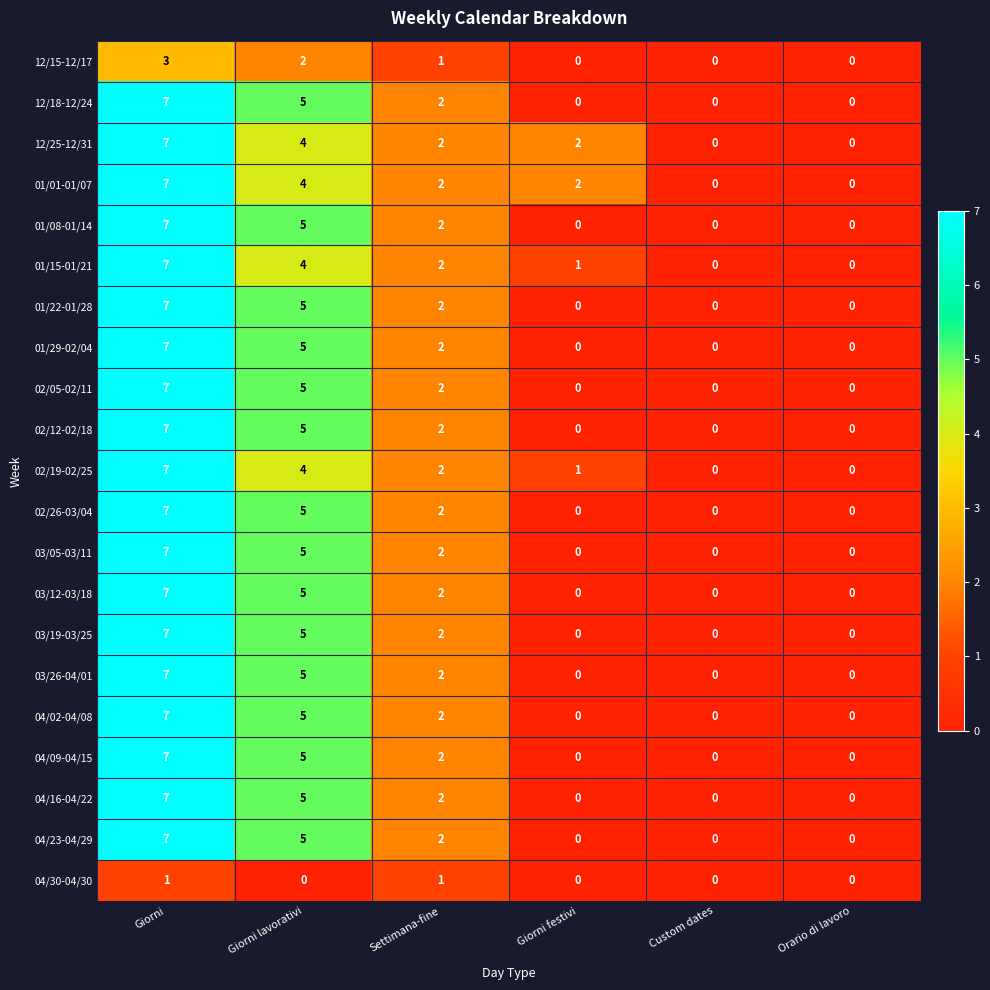

How many values in the 02/26-03/04 series are below 2?

3